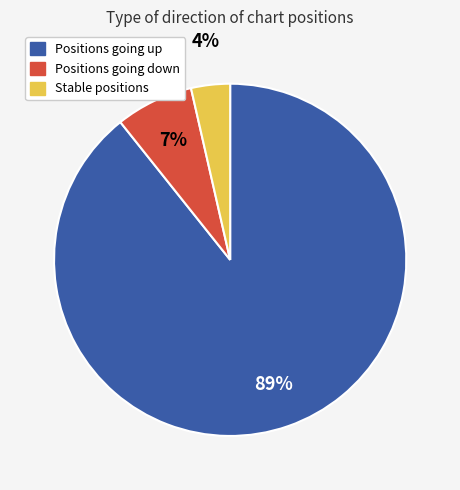

How many slices are in this pie chart?

3